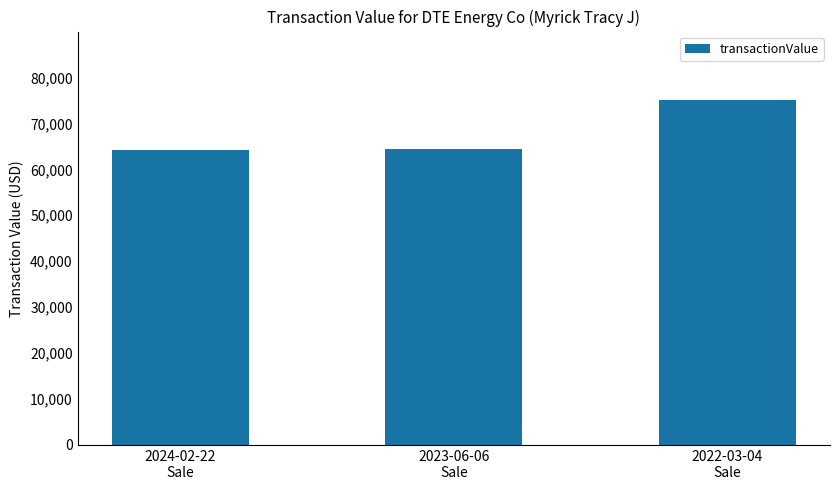

What is the label of the 3rd bar from the right?

2024-02-22
Sale